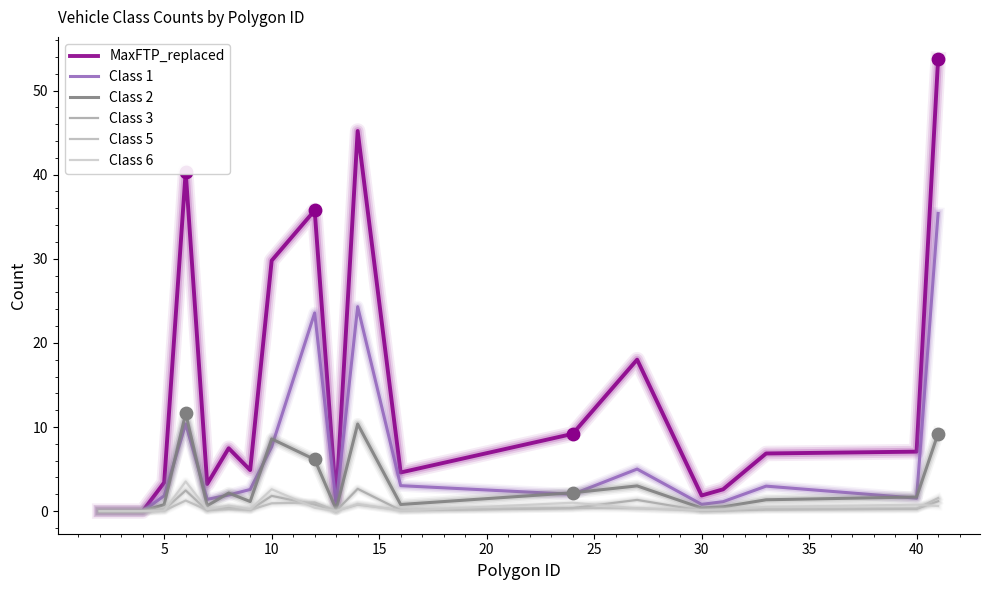

How many lines are shown in the chart?

6